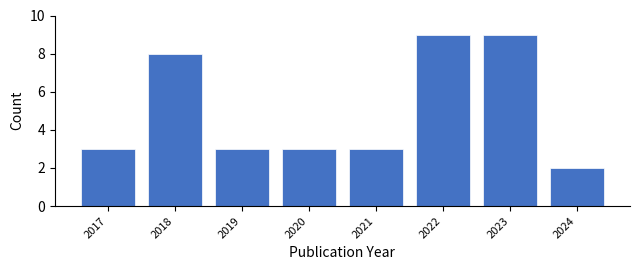

Reading left to right, what are all the values shown in this chart?

3	8	3	3	3	9	9	2